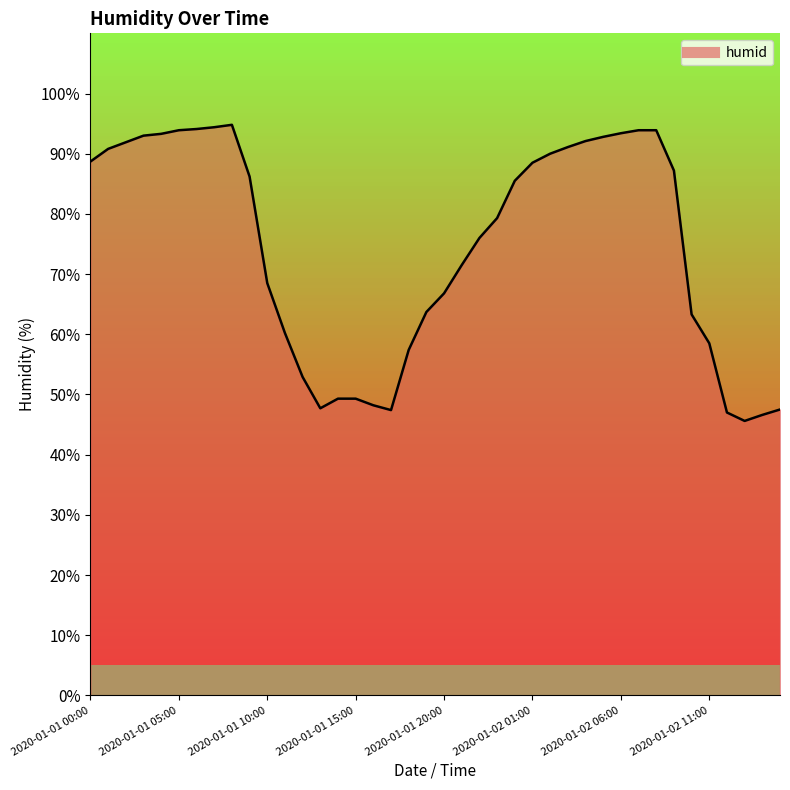

Reading left to right, list all the values displayed in this chart.

88.7	90.8	91.9	93.0	93.3	93.9	94.1	94.4	94.8	86.2	68.5	60.2	52.9	47.7	49.3	49.3	48.2	47.4	57.4	63.7	66.8	71.5	76.0	79.3	85.5	88.5	90.0	91.1	92.1	92.8	93.4	93.9	93.9	87.2	63.3	58.5	47.0	45.6	46.6	47.5